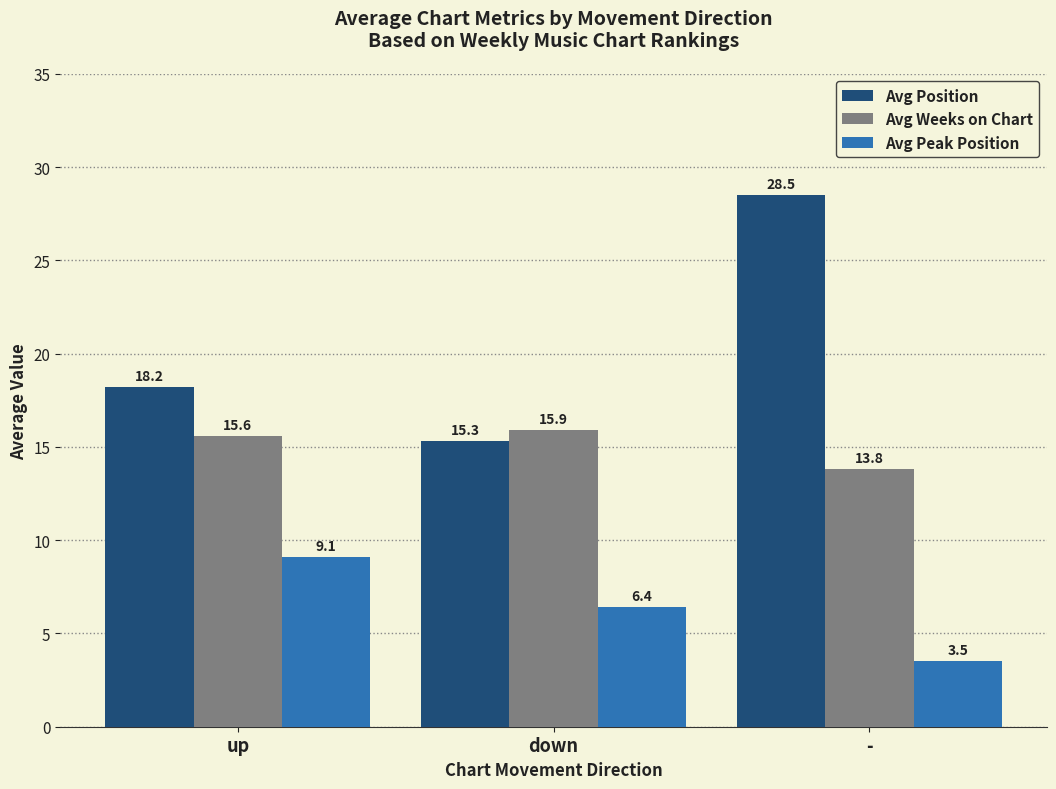

What is the average value of the Avg Position series?

20.7